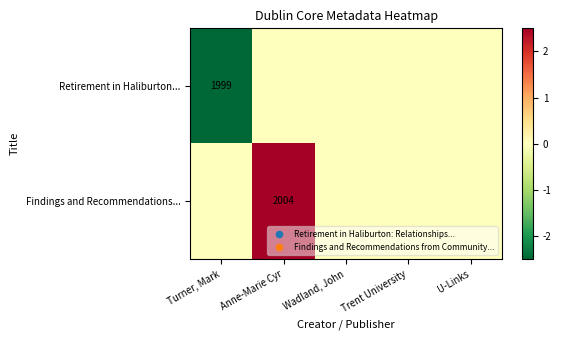

Rank the series at Wadland, John from lowest to highest value.

Retirement in Haliburton..., Findings and Recommendations...